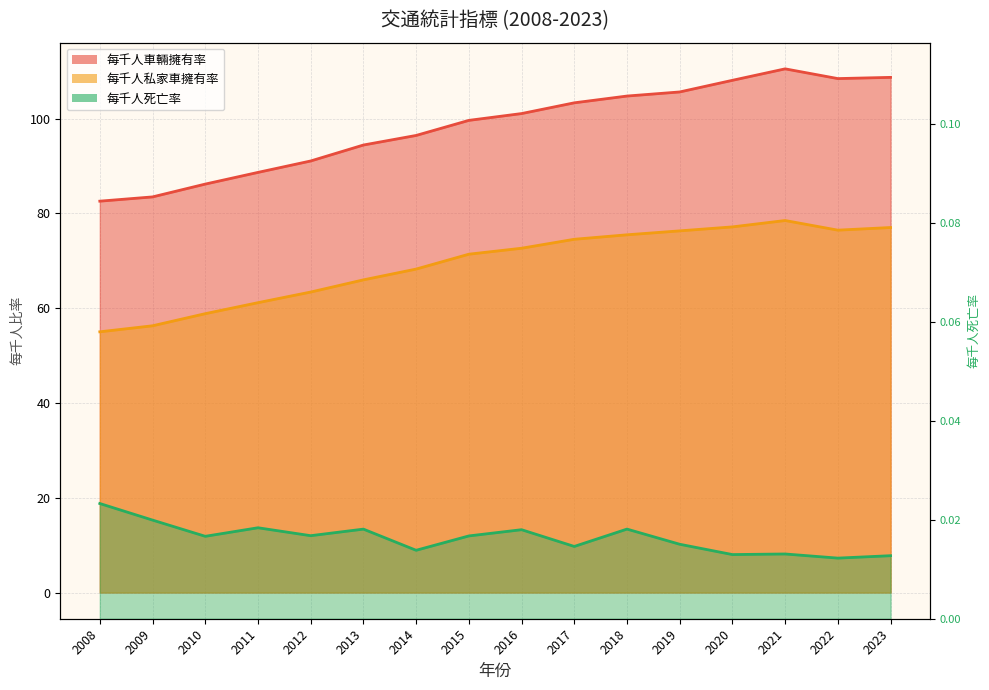

Where is the first local maximum for 每千人車輛擁有率?

2021